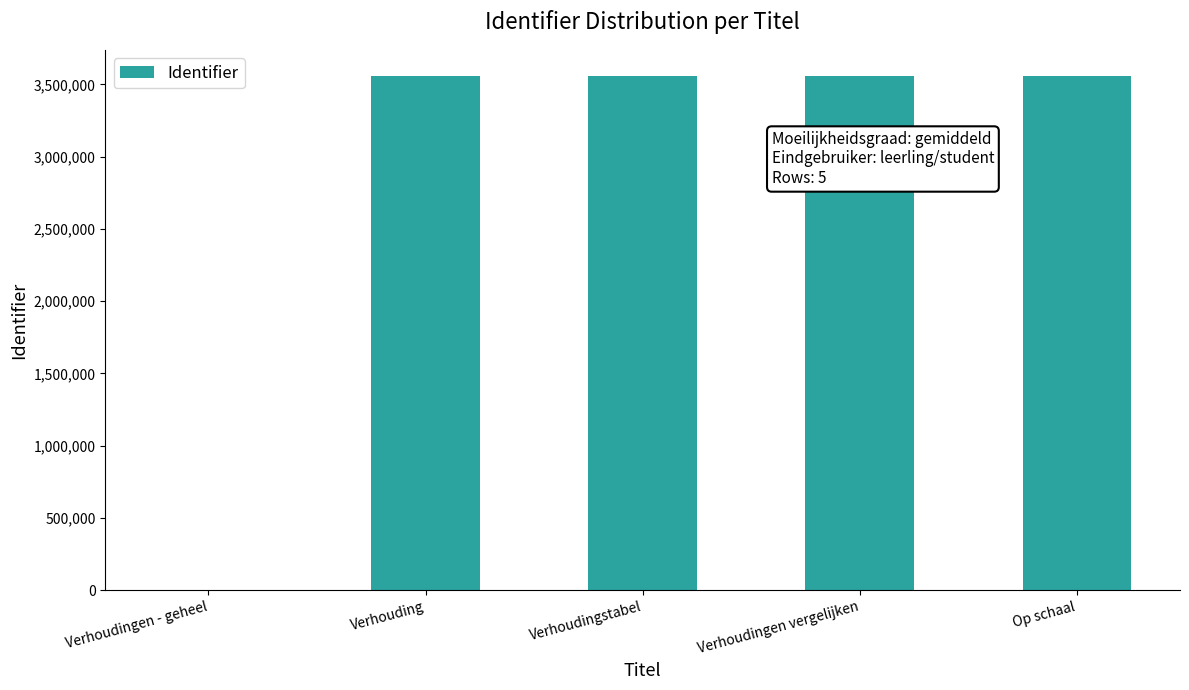

At which label is the value closest to 1780362?

Verhouding